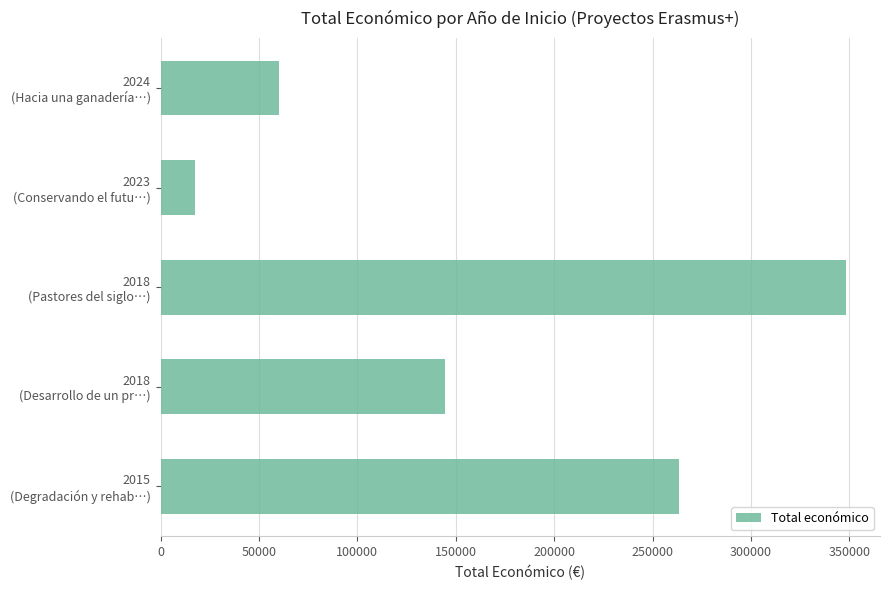

How many values are between 60000 and 263534?

3